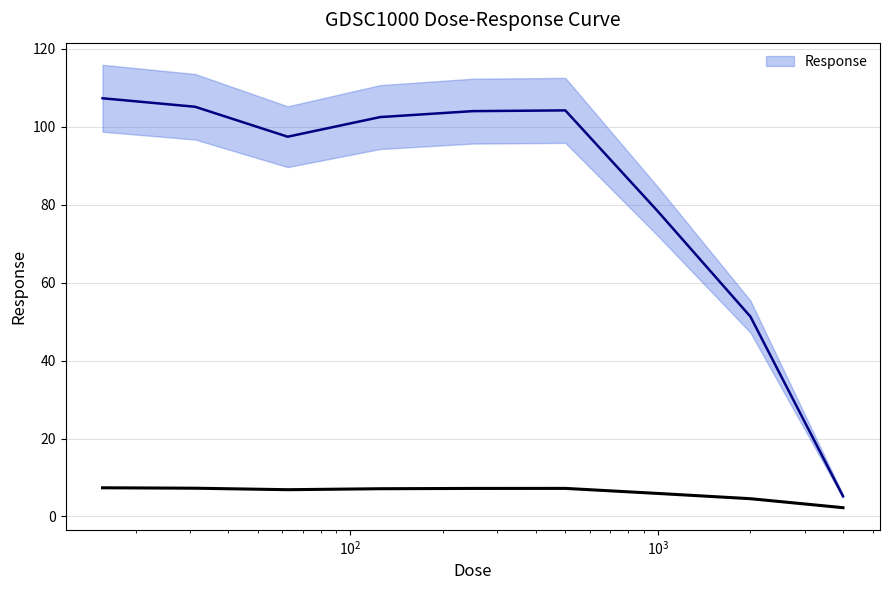

What is the label of the 2nd point from the right?

2000.0